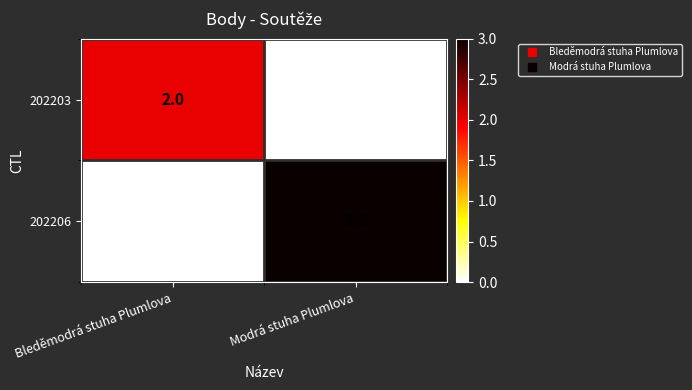

Count the number of data series in this chart.

2